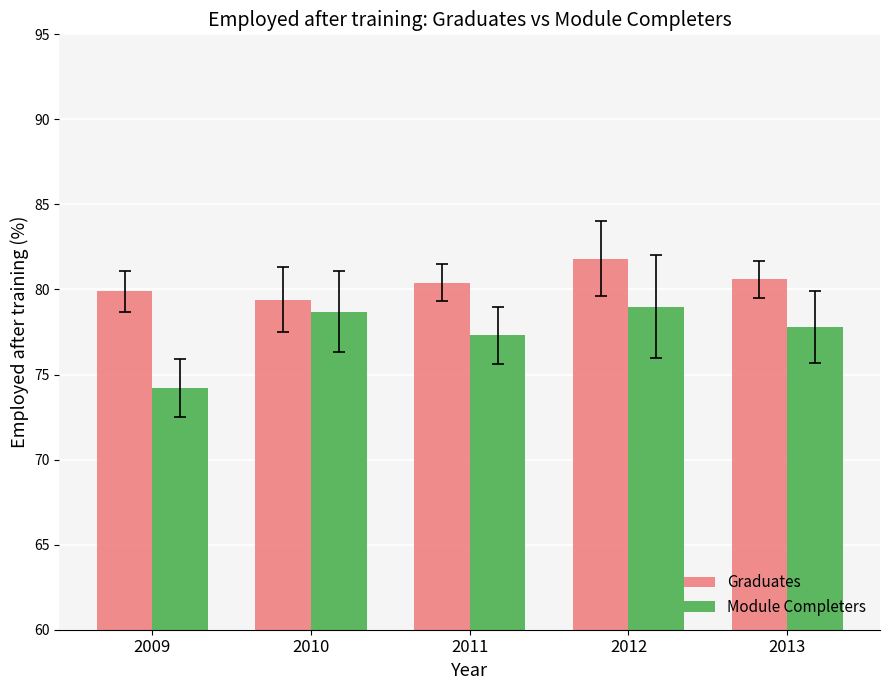

What is the difference between the Graduates values at 2009 and 2013?

0.7